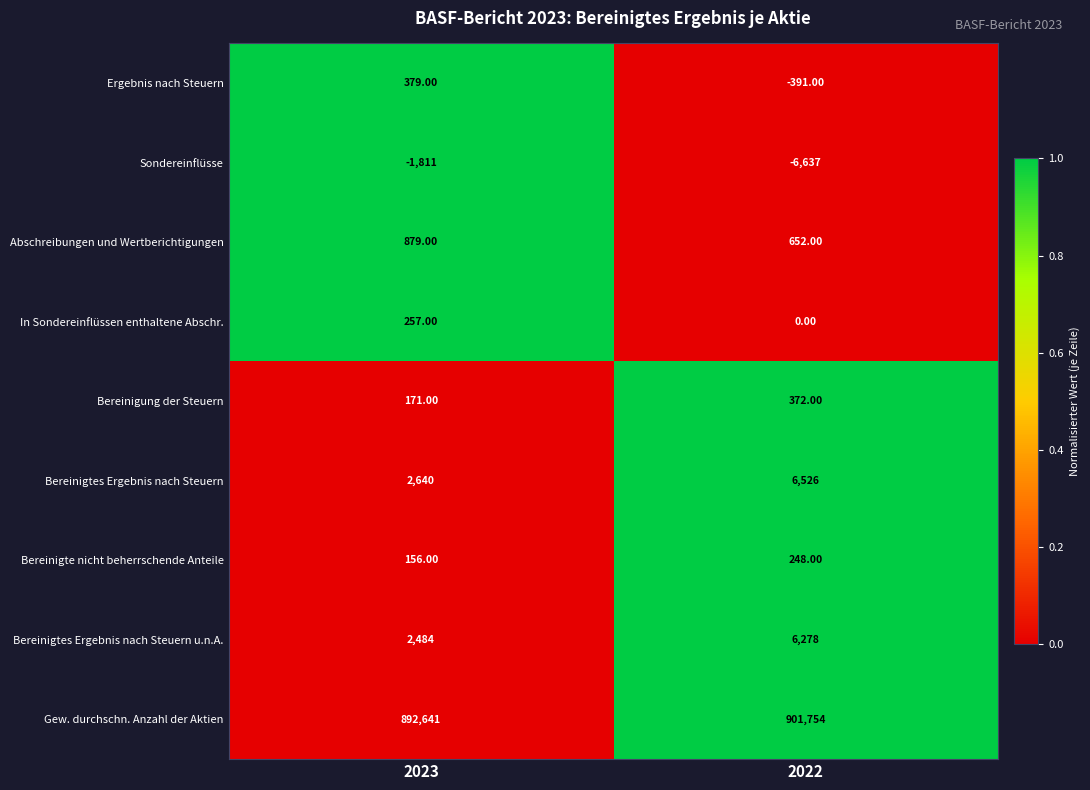

At which category is the sum across all series the highest?

2022